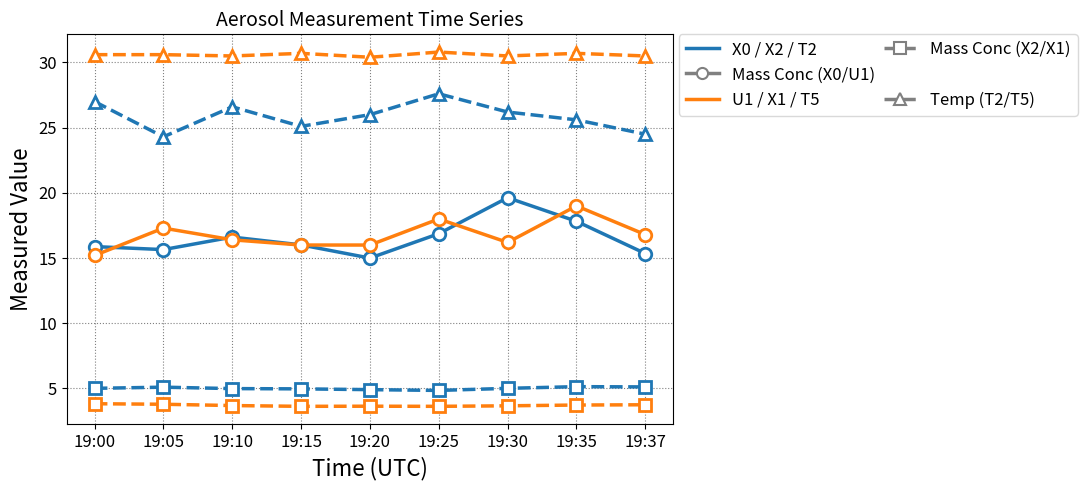

What is the total value across all series at 19:15?

96.4